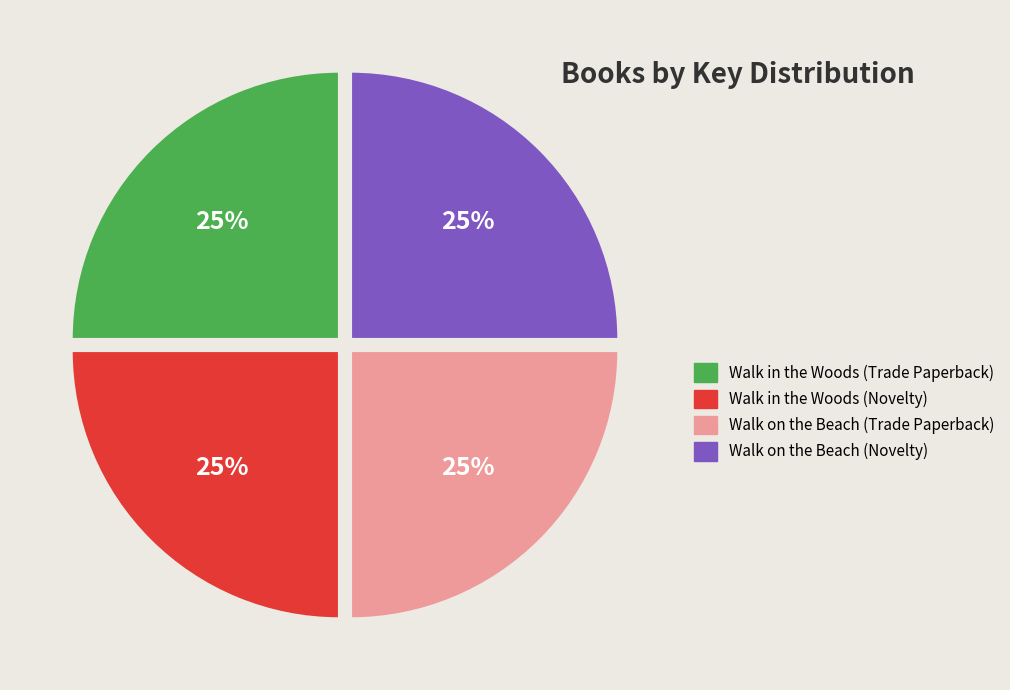

To the nearest percent, what portion does Walk in the Woods (Novelty) represent?

25%